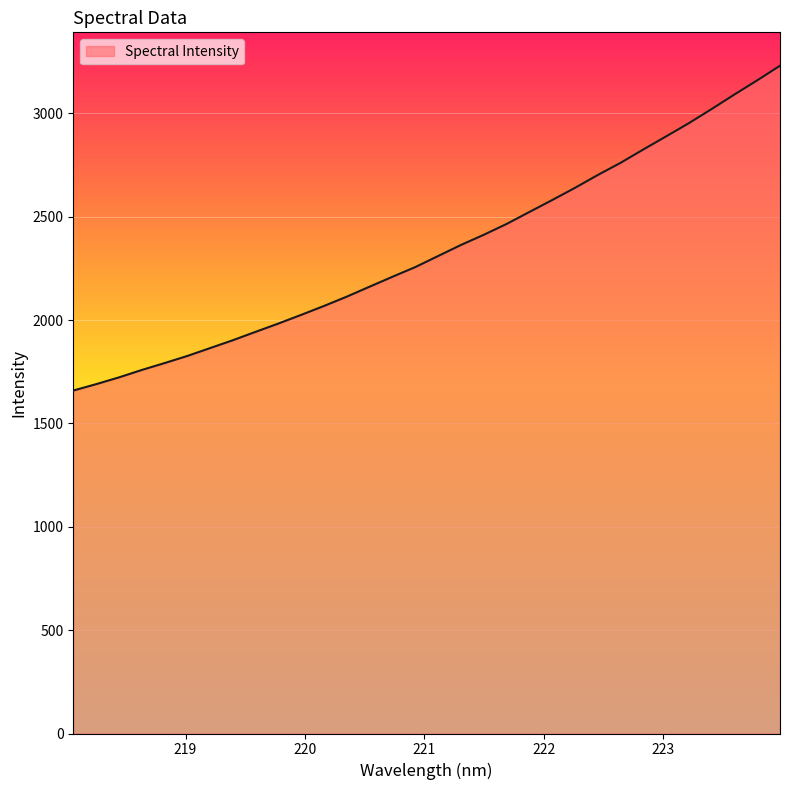

What is the maximum value shown in the chart?

3230.0